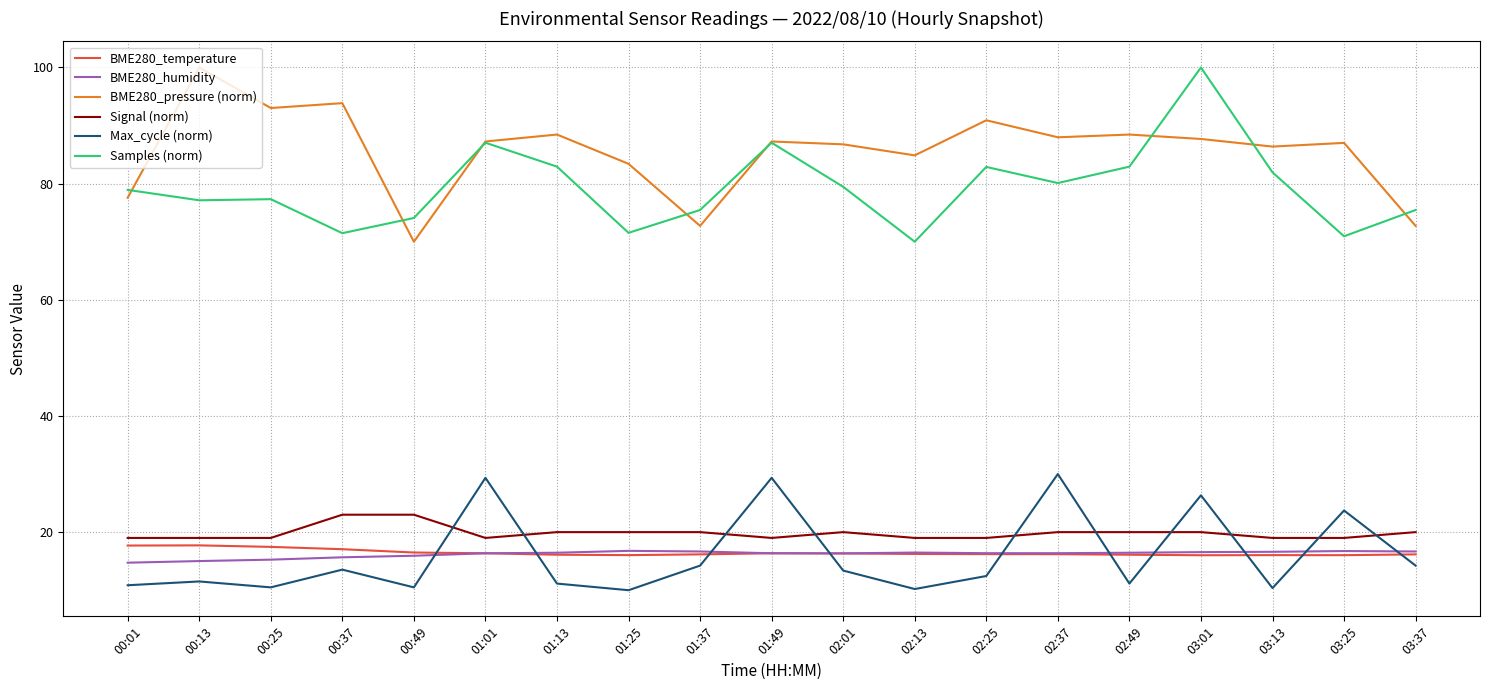

What is the maximum value shown in the chart?

100.0